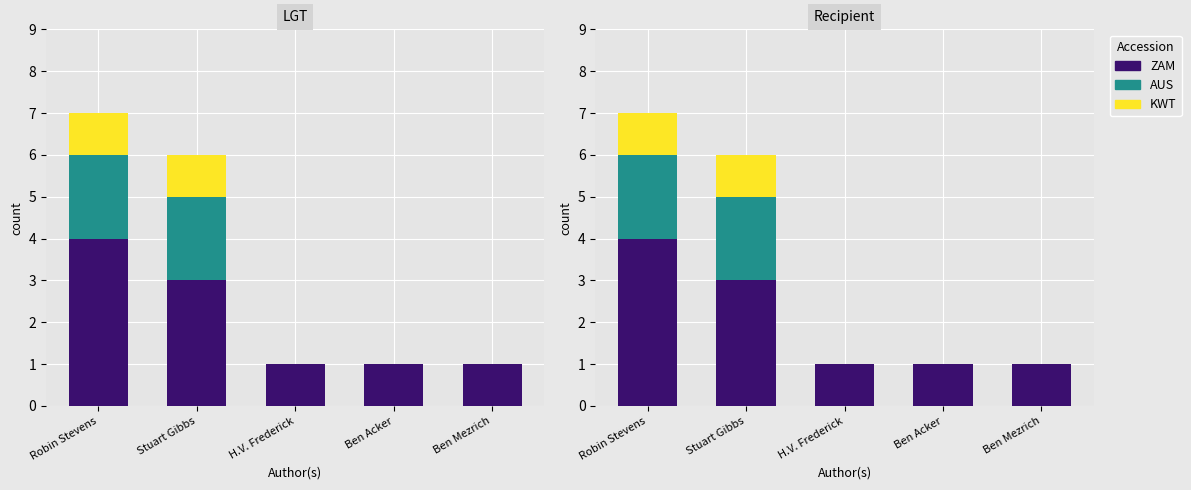

Which category has the lowest value in the KWT series?

H.V. Frederick